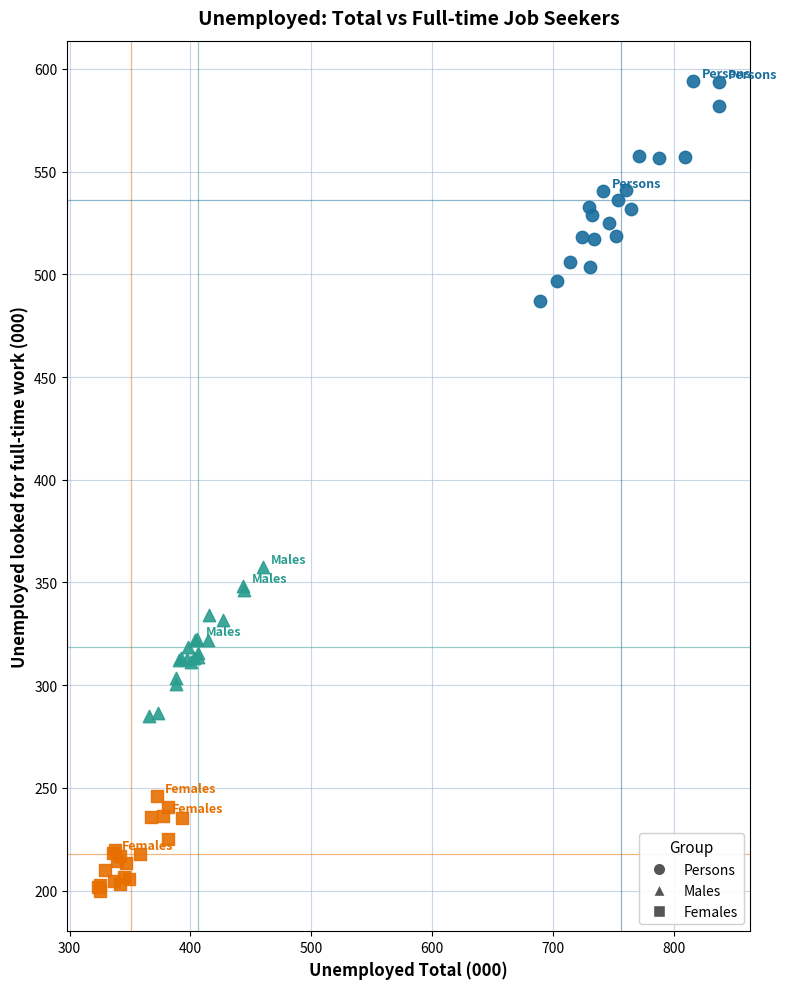

Which series has the widest spread of Y values?

Persons